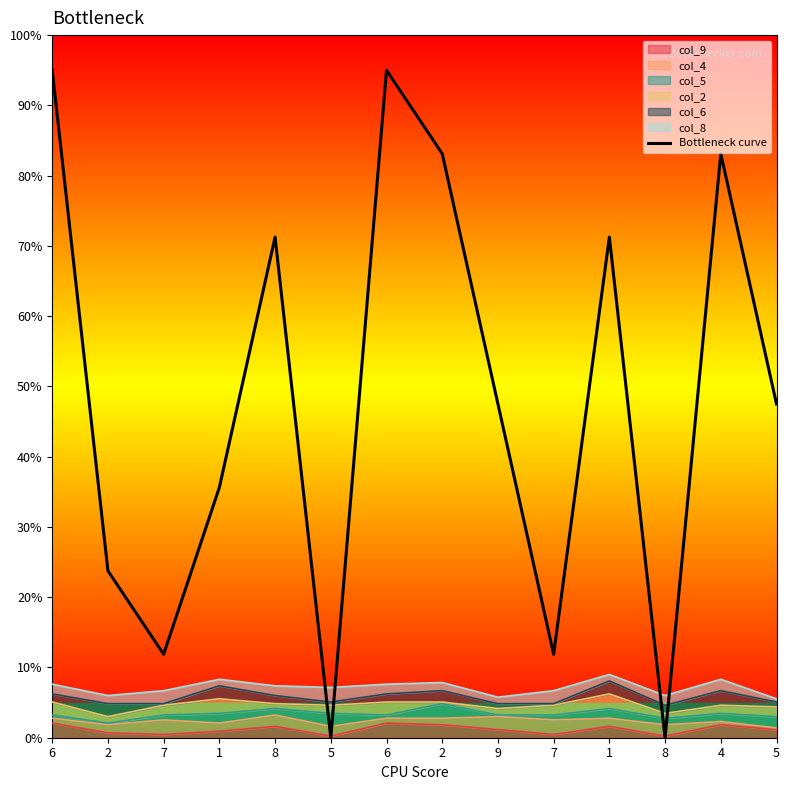

How many lines are shown in the chart?

1